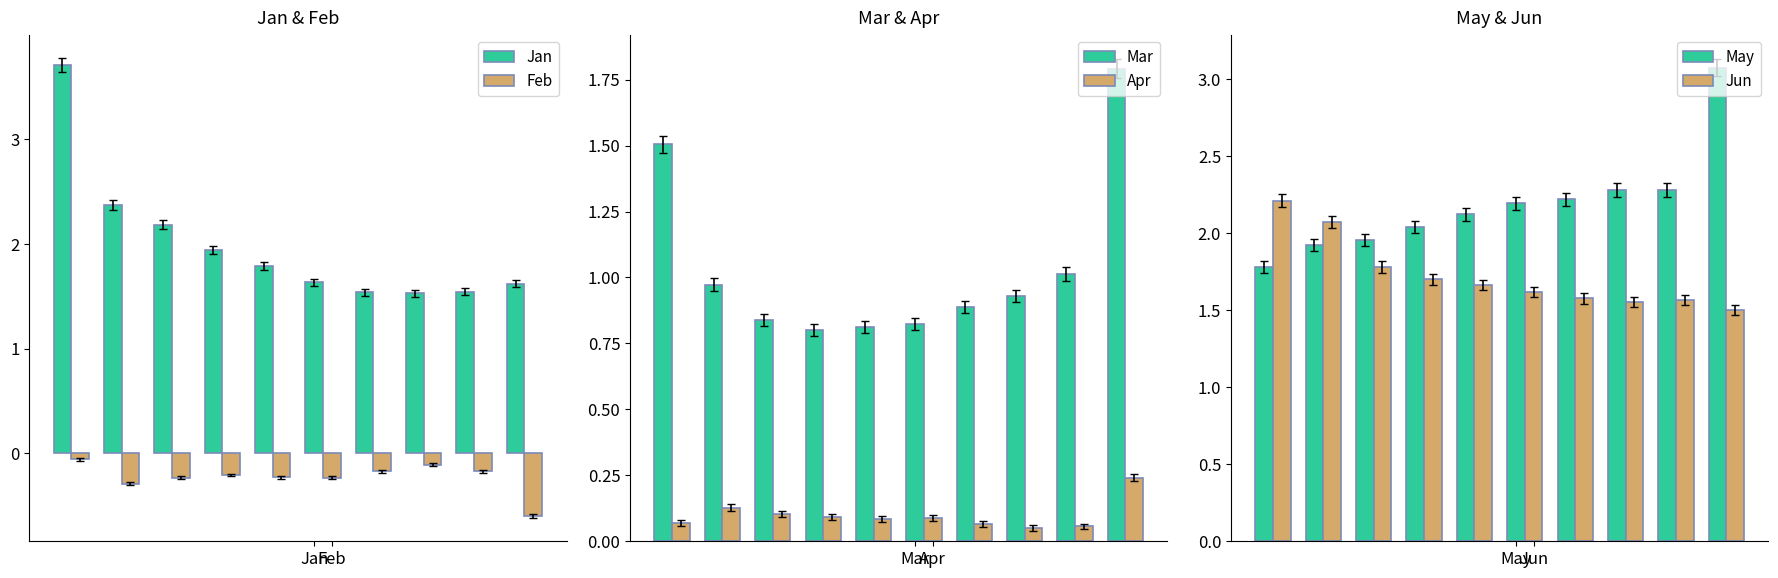

What is the sum of all Mar values?

10.4